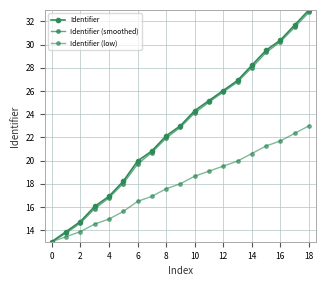

How many lines are shown in the chart?

3